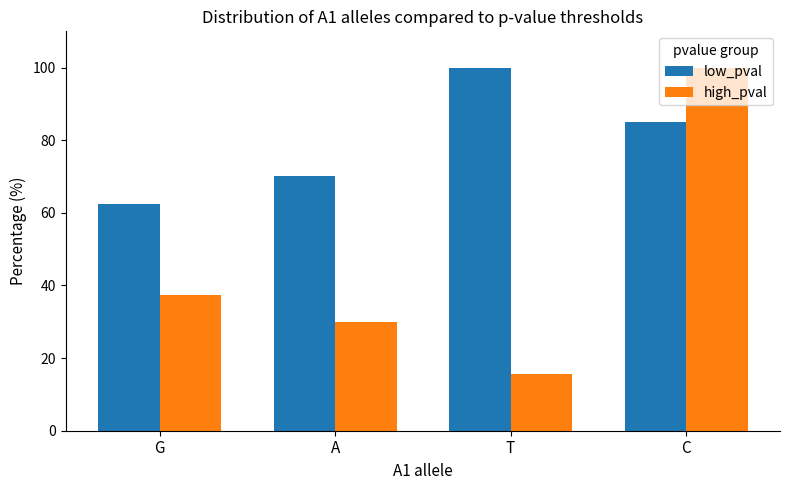

What is the maximum value shown in the chart?

100.0